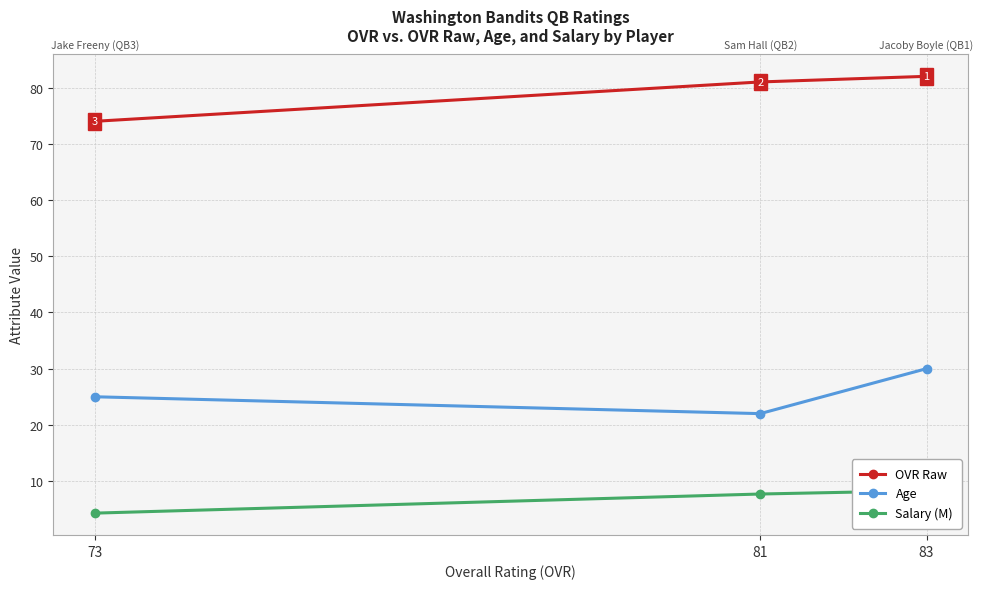

What is the value of the Age point at the 3rd from the left?

30